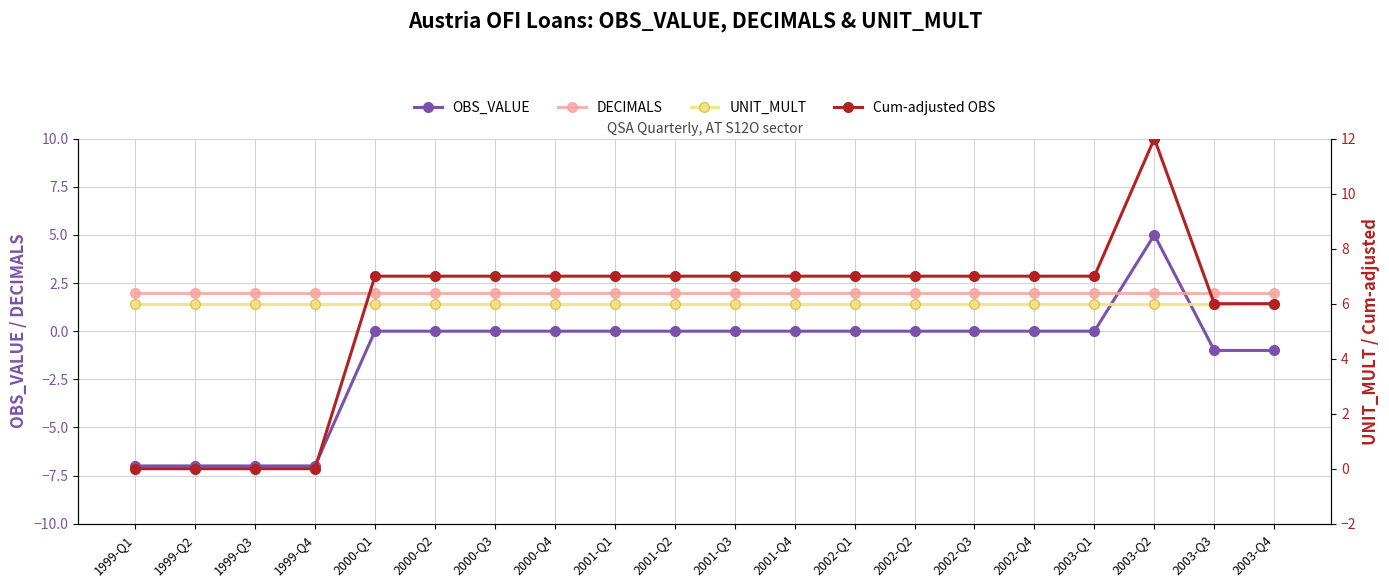

Reading right to left, extract all data points from this chart.

OBS_VALUE: 2003-Q4=-1	2003-Q3=-1	2003-Q2=5	2003-Q1=0	2002-Q4=0	2002-Q3=0	2002-Q2=0	2002-Q1=0	2001-Q4=0	2001-Q3=0	2001-Q2=0	2001-Q1=0	2000-Q4=0	2000-Q3=0	2000-Q2=0	2000-Q1=0	1999-Q4=-7	1999-Q3=-7	1999-Q2=-7	1999-Q1=-7
DECIMALS: 2003-Q4=2	2003-Q3=2	2003-Q2=2	2003-Q1=2	2002-Q4=2	2002-Q3=2	2002-Q2=2	2002-Q1=2	2001-Q4=2	2001-Q3=2	2001-Q2=2	2001-Q1=2	2000-Q4=2	2000-Q3=2	2000-Q2=2	2000-Q1=2	1999-Q4=2	1999-Q3=2	1999-Q2=2	1999-Q1=2
UNIT_MULT: 2003-Q4=6	2003-Q3=6	2003-Q2=6	2003-Q1=6	2002-Q4=6	2002-Q3=6	2002-Q2=6	2002-Q1=6	2001-Q4=6	2001-Q3=6	2001-Q2=6	2001-Q1=6	2000-Q4=6	2000-Q3=6	2000-Q2=6	2000-Q1=6	1999-Q4=6	1999-Q3=6	1999-Q2=6	1999-Q1=6
Cum-adjusted OBS: 2003-Q4=6	2003-Q3=6	2003-Q2=12	2003-Q1=7	2002-Q4=7	2002-Q3=7	2002-Q2=7	2002-Q1=7	2001-Q4=7	2001-Q3=7	2001-Q2=7	2001-Q1=7	2000-Q4=7	2000-Q3=7	2000-Q2=7	2000-Q1=7	1999-Q4=0	1999-Q3=0	1999-Q2=0	1999-Q1=0